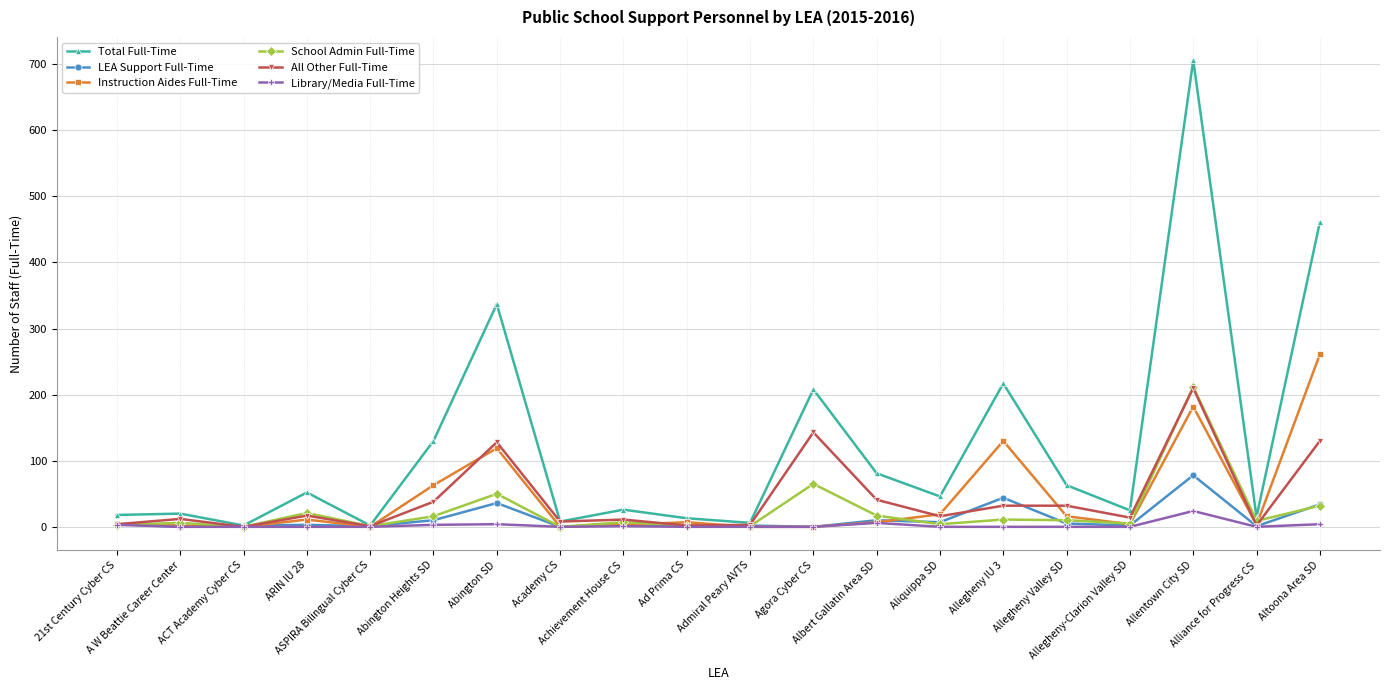

What is the sum of the Instruction Aides Full-Time values at Abington Heights SD and Agora Cyber CS?

63